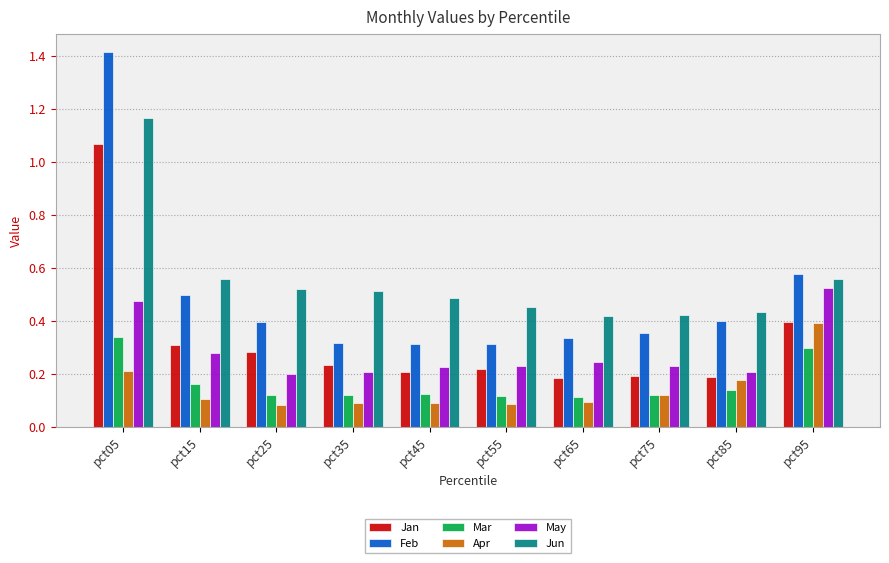

The Apr series shows 0.2 at pct05. True or false?

True